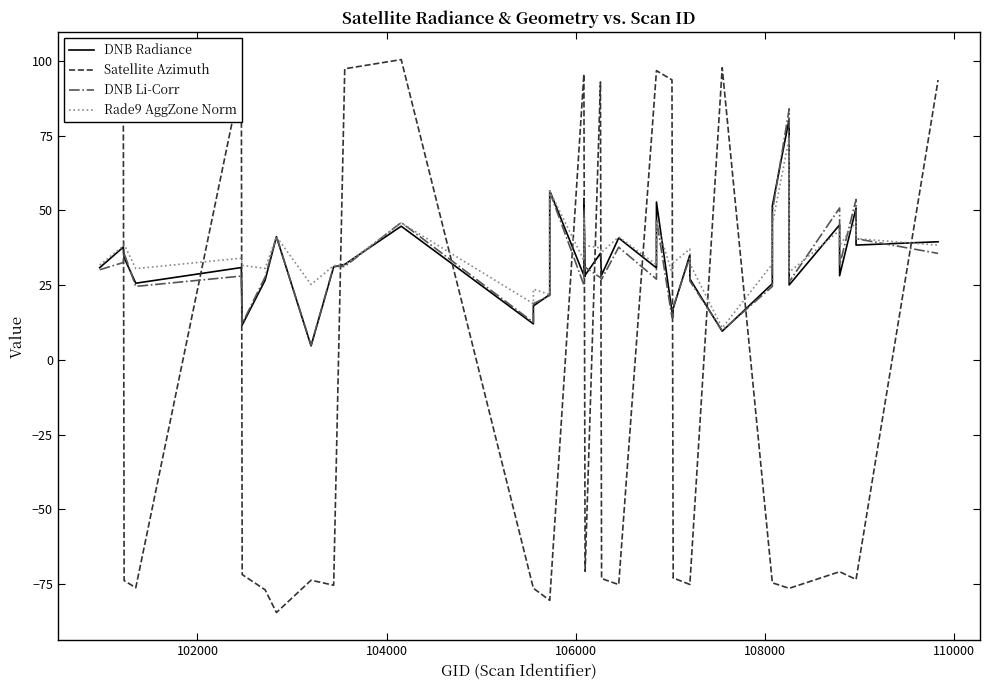

Does the chart display data point markers on the line(s)?

No